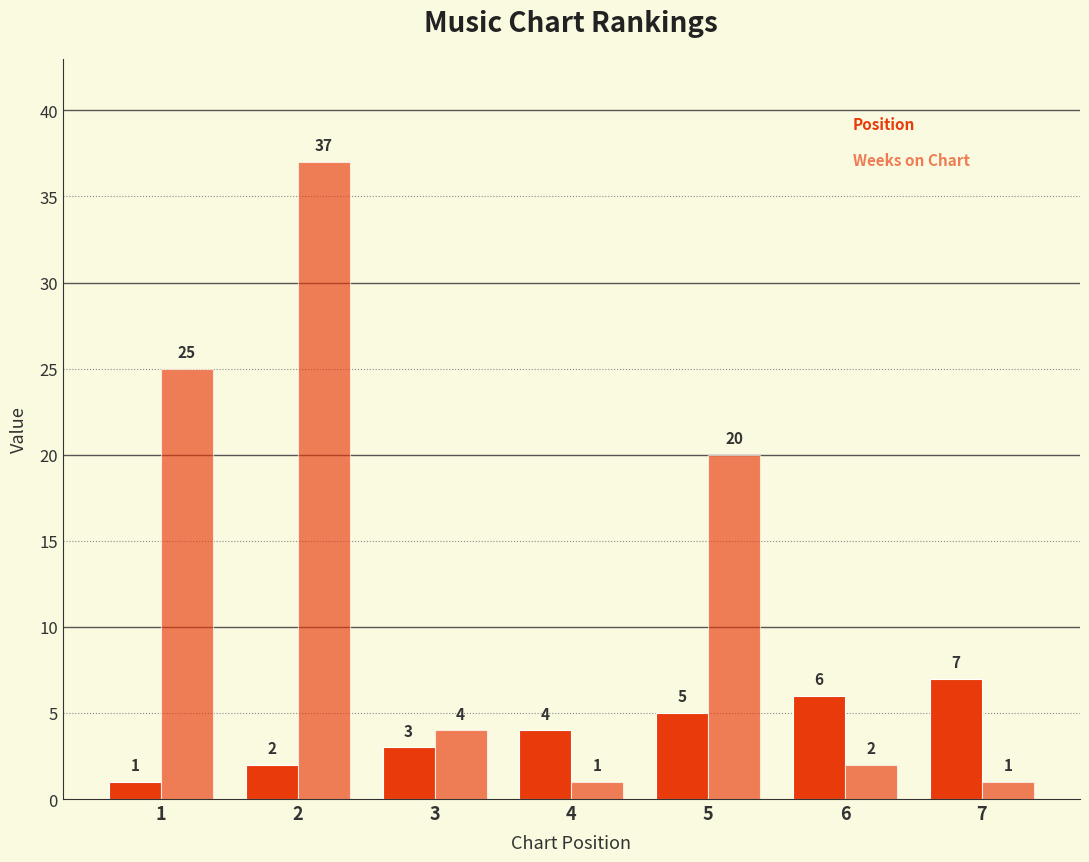

Count the number of categories in the chart.

7